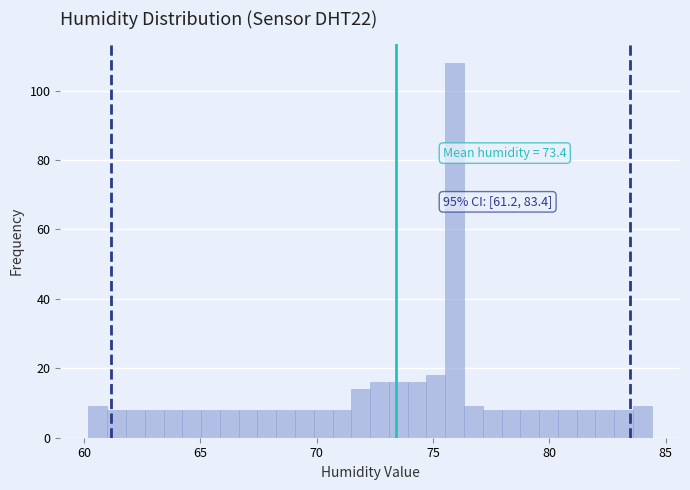

Read against the x-axis, roughly where is the centre of the tallest bar?

76.0